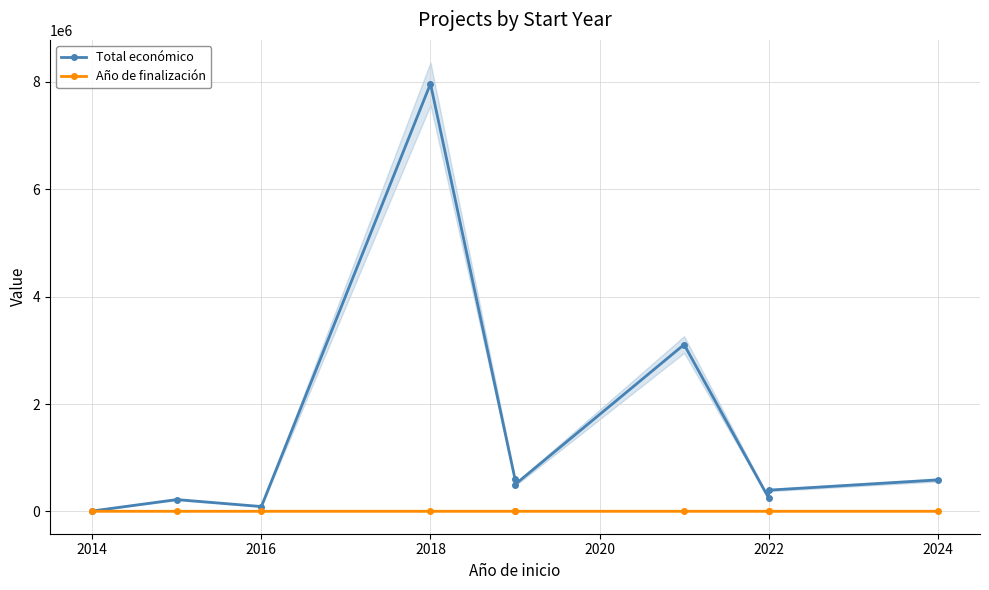

What are all the series names shown in the legend?

Total económico, Año de finalización